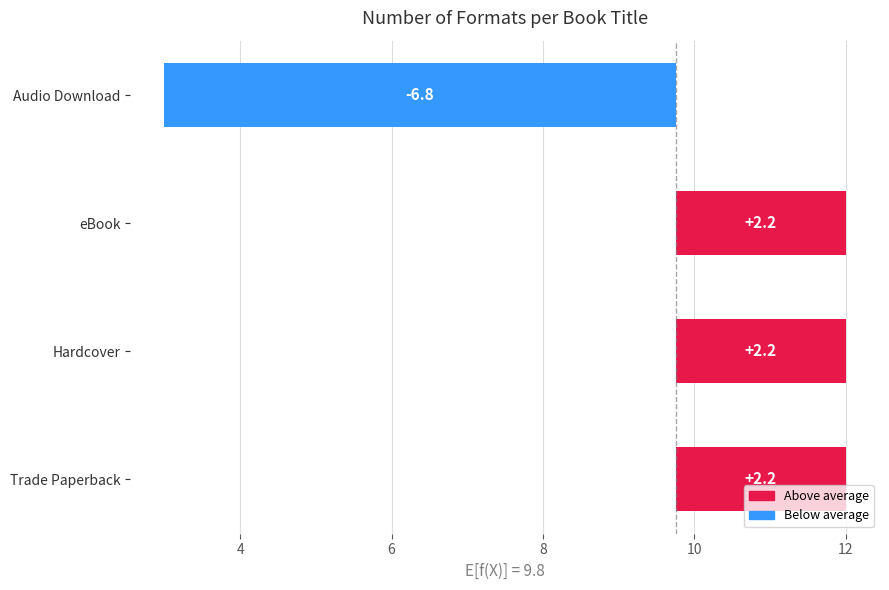

What is the greatest value displayed?

2.2